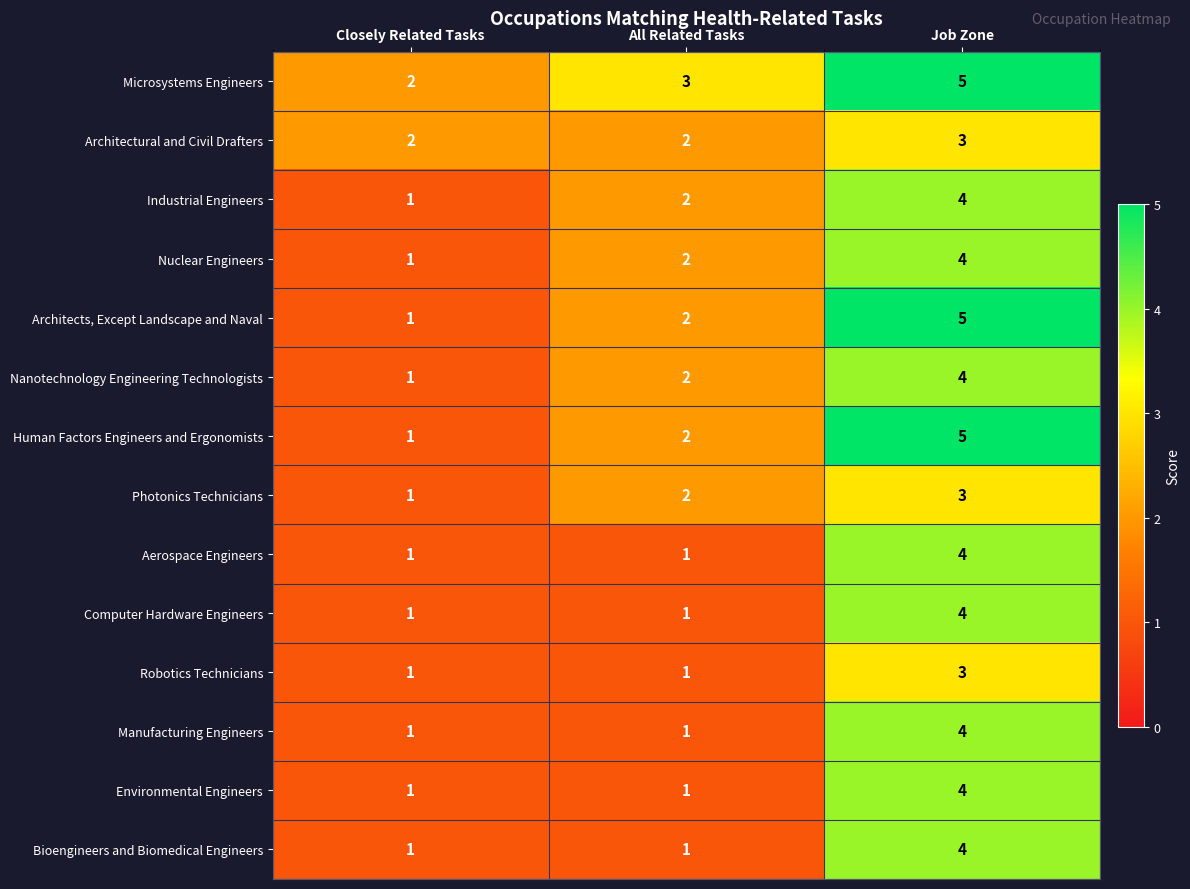

What is the sum of the Nuclear Engineers values at Closely Related Tasks and Job Zone?

5